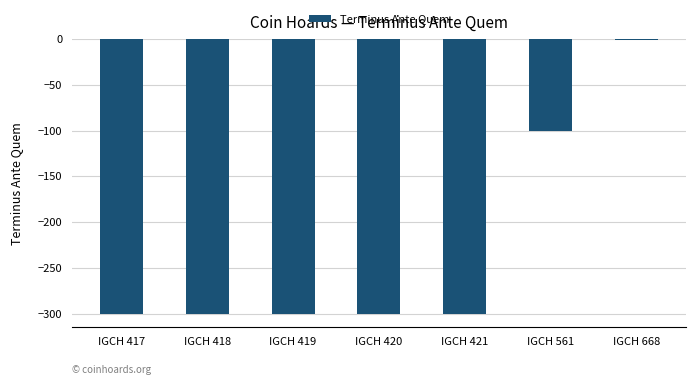

Is it true that the value at IGCH 419 is -116?

False